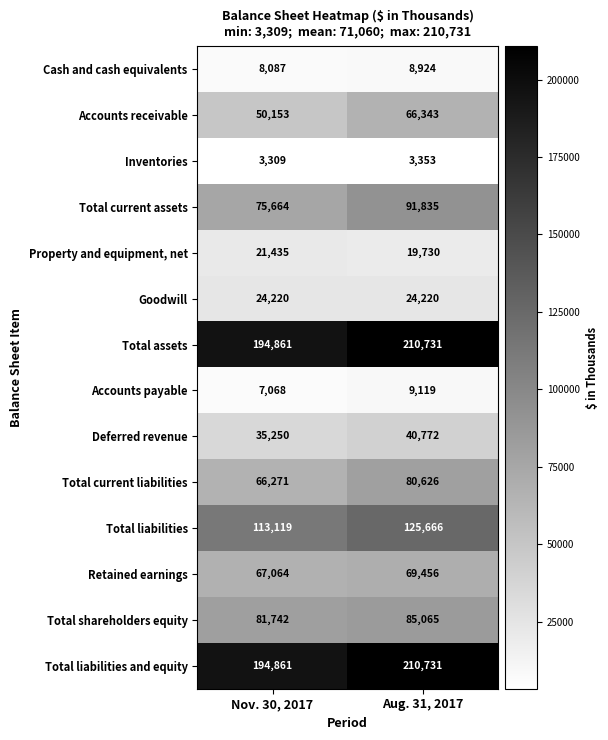

At which category is the sum across all series the highest?

Aug. 31, 2017